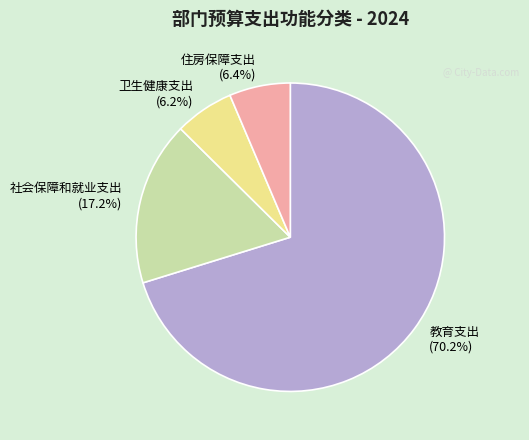

To the nearest percent, what is the difference between the 社会保障和就业支出 and 卫生健康支出 slice percentages?

11%